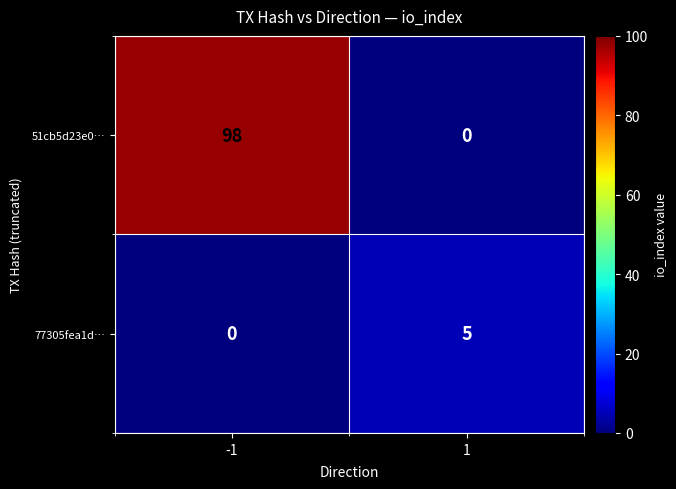

How many categories are shown in the chart?

2